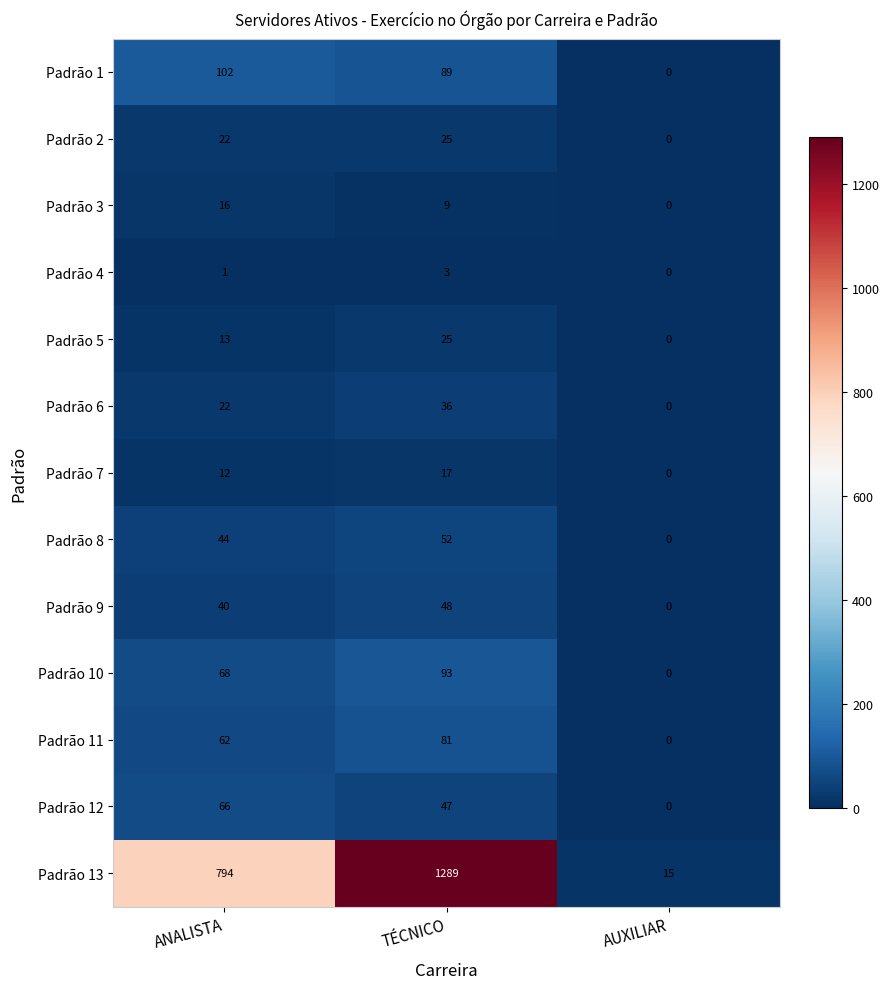

Is it true that Padrão 12 equals 0 at AUXILIAR?

True